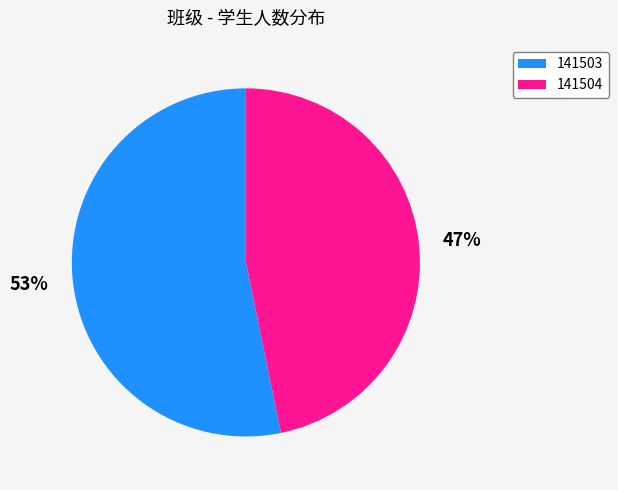

What percentage is the 141504 slice, to the nearest percent?

47%